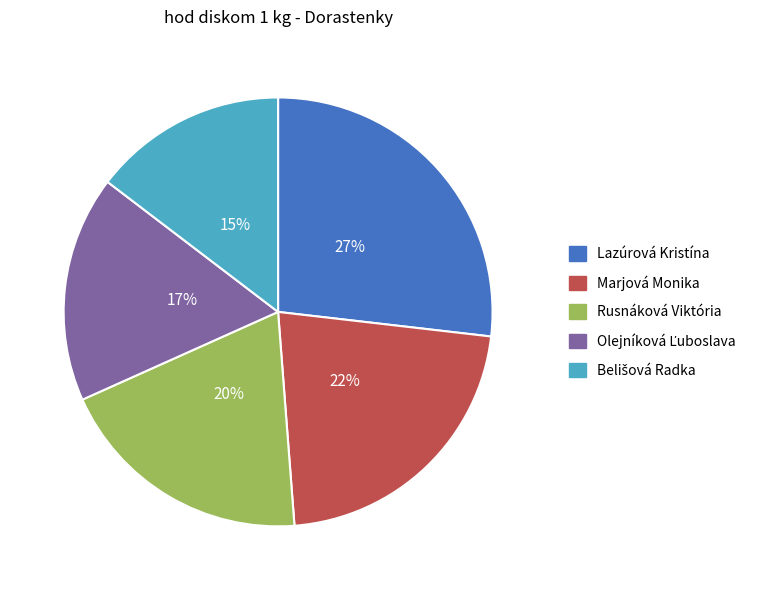

Between Lazúrová Kristína and Rusnáková Viktória, which is larger?

Lazúrová Kristína